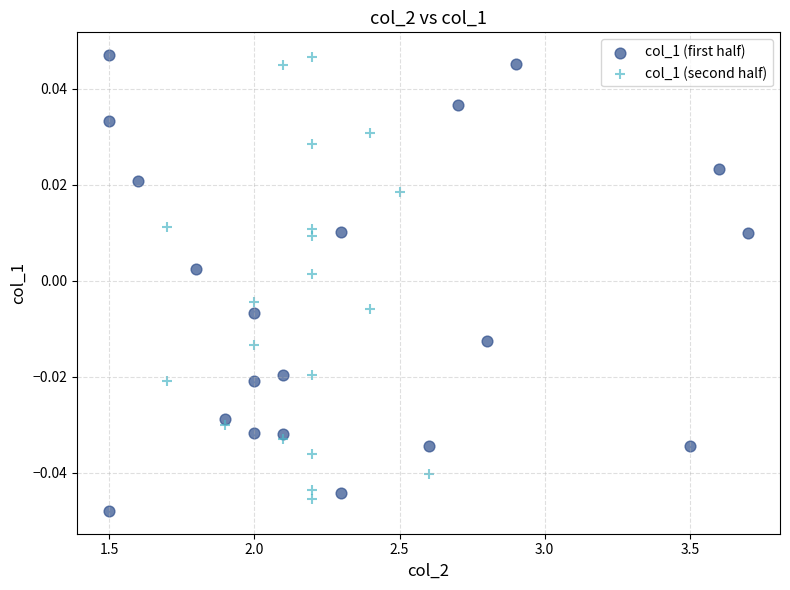

What are all the series names shown in the legend?

col_1 (first half), col_1 (second half)